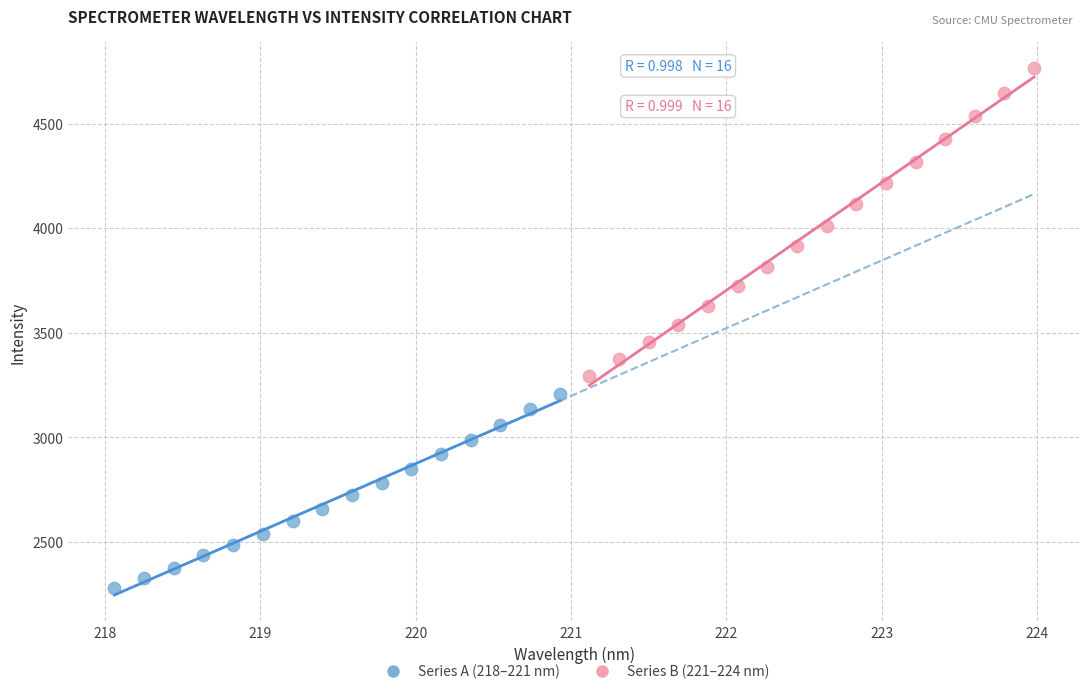

Which series has the widest spread of Y values?

Series B (221–224 nm)